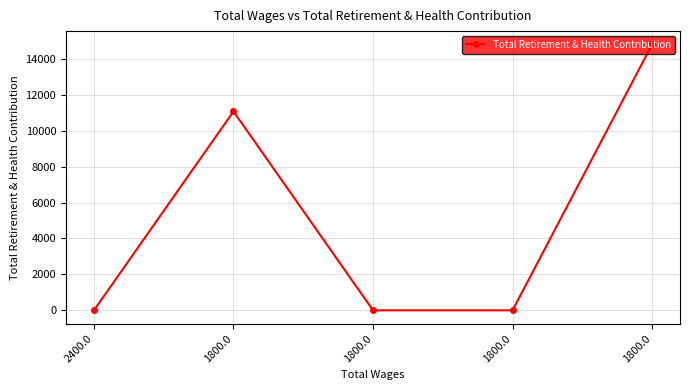

Between 1800.0 and 1800.0, which is larger?

1800.0